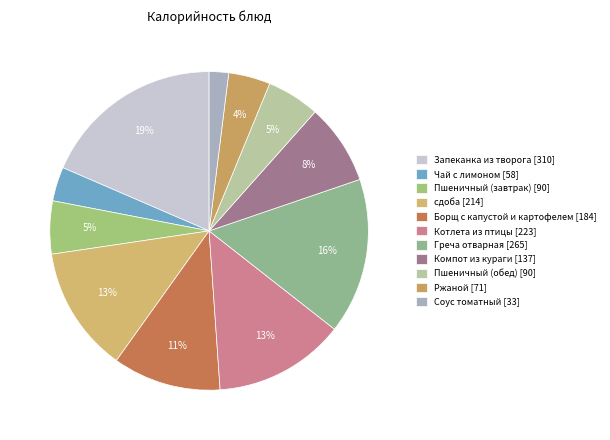

To the nearest percent, what is the combined percentage of Котлета из птицы and сдоба?

26%